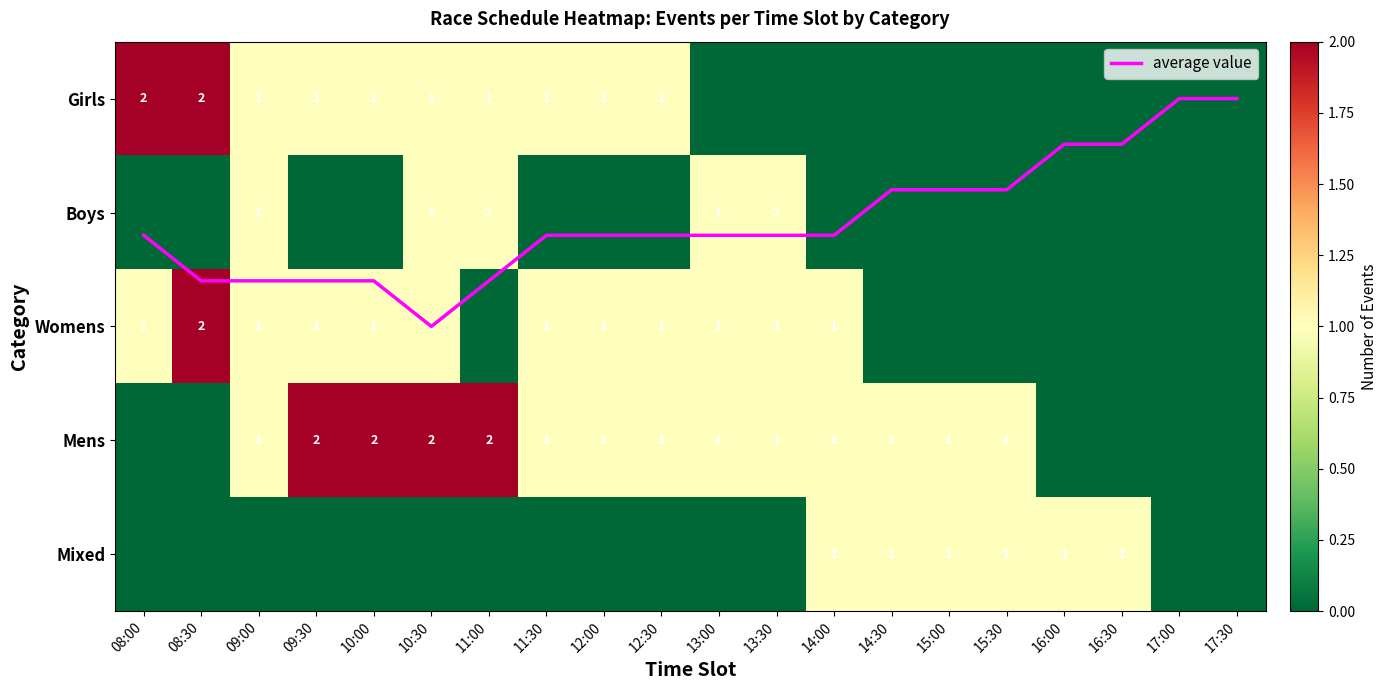

What is the average value of the Mixed series?

0.3